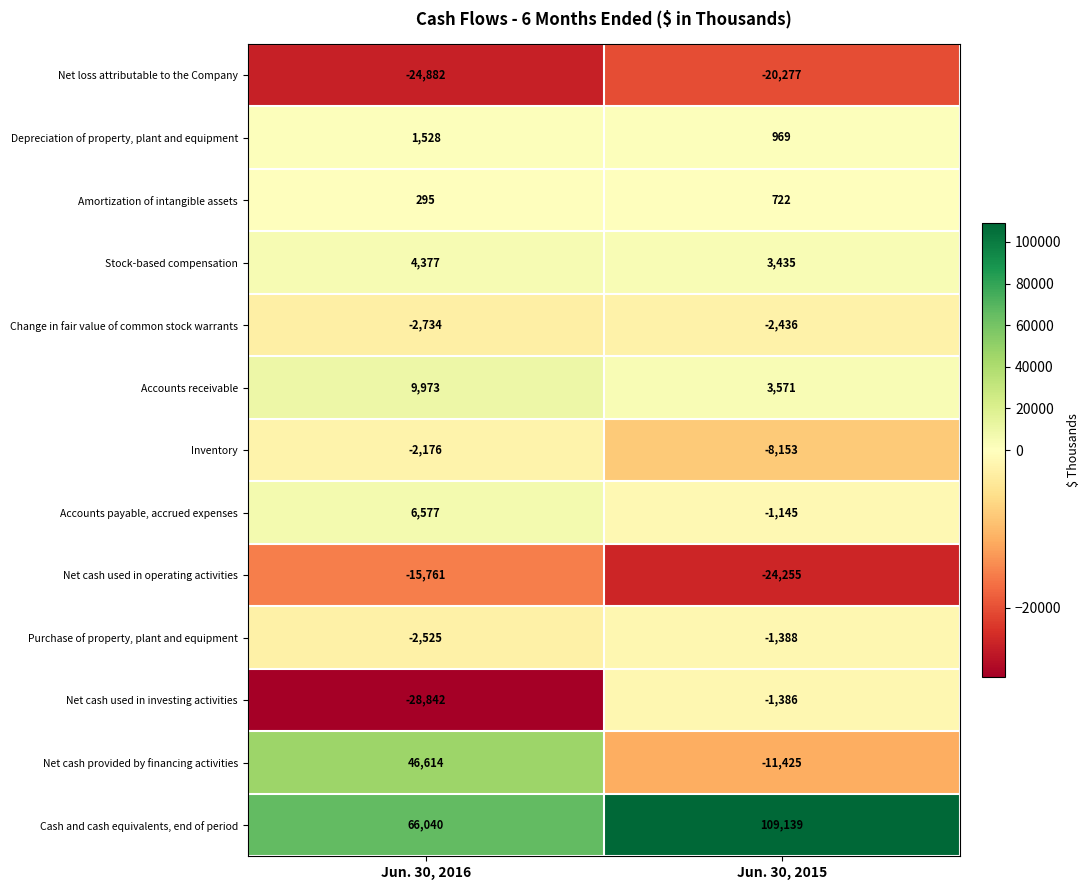

What is the sum of the Stock-based compensation values at Jun. 30, 2015 and Jun. 30, 2016?

7812